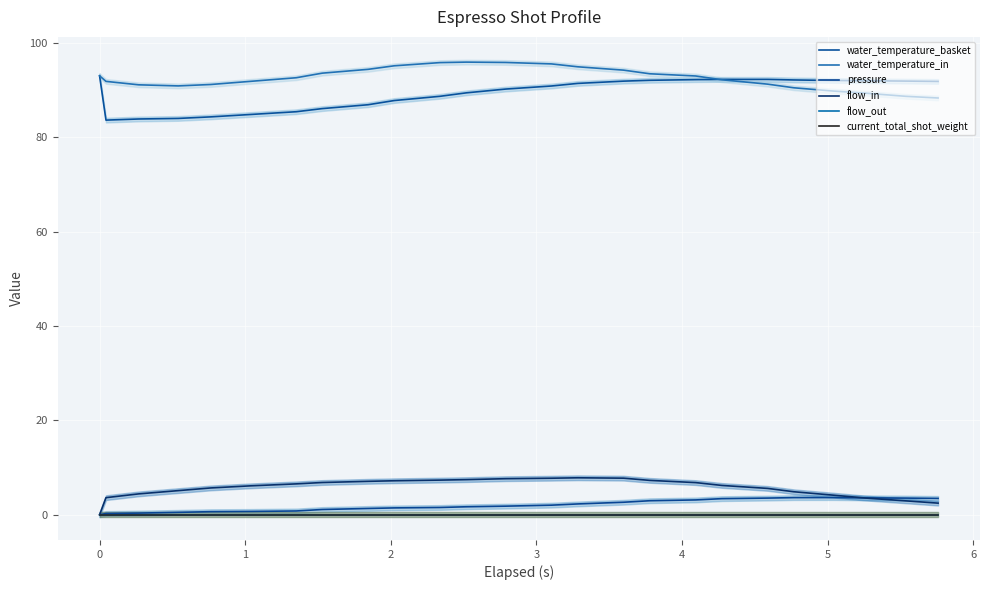

Reading left to right, what are all the values shown in this chart?

water_temperature_basket: 93.0	83.6	83.8	84.0	84.3	84.8	85.4	86.0	86.9	87.8	88.7	89.4	90.2	90.8	91.4	91.9	92.0	92.2	92.2	92.2	92.1	92.0	92.0	91.9	91.8
water_temperature_in: 93.0	91.8	91.1	90.9	91.2	91.8	92.6	93.6	94.4	95.1	95.8	95.9	95.8	95.5	94.9	94.2	93.4	93.0	92.2	91.2	90.5	89.8	89.3	88.7	88.3
pressure: 0.0	0.3	0.3	0.5	0.7	0.7	0.8	1.1	1.3	1.4	1.5	1.7	1.8	2.0	2.3	2.6	3.0	3.1	3.4	3.5	3.6	3.6	3.6	3.5	3.5
flow_in: 0.0	3.6	4.4	5.1	5.7	6.1	6.5	6.8	7.1	7.2	7.3	7.4	7.6	7.7	7.8	7.8	7.3	6.8	6.2	5.6	4.9	4.2	3.5	3.0	2.5
flow_out: 0.0	0.0	0.0	0.0	0.0	0.0	0.0	0.0	0.0	0.0	0.0	0.0	0.0	0.0	0.0	0.0	0.0	0.0	0.0	0.0	0.0	0.0	0.0	0.0	0.0
current_total_shot_weight: 0.0	0.0	0.0	0.0	0.0	0.0	0.0	0.0	0.0	0.0	0.0	0.0	0.0	0.0	0.0	0.0	0.0	0.0	0.0	0.0	0.0	0.0	0.0	0.0	0.0